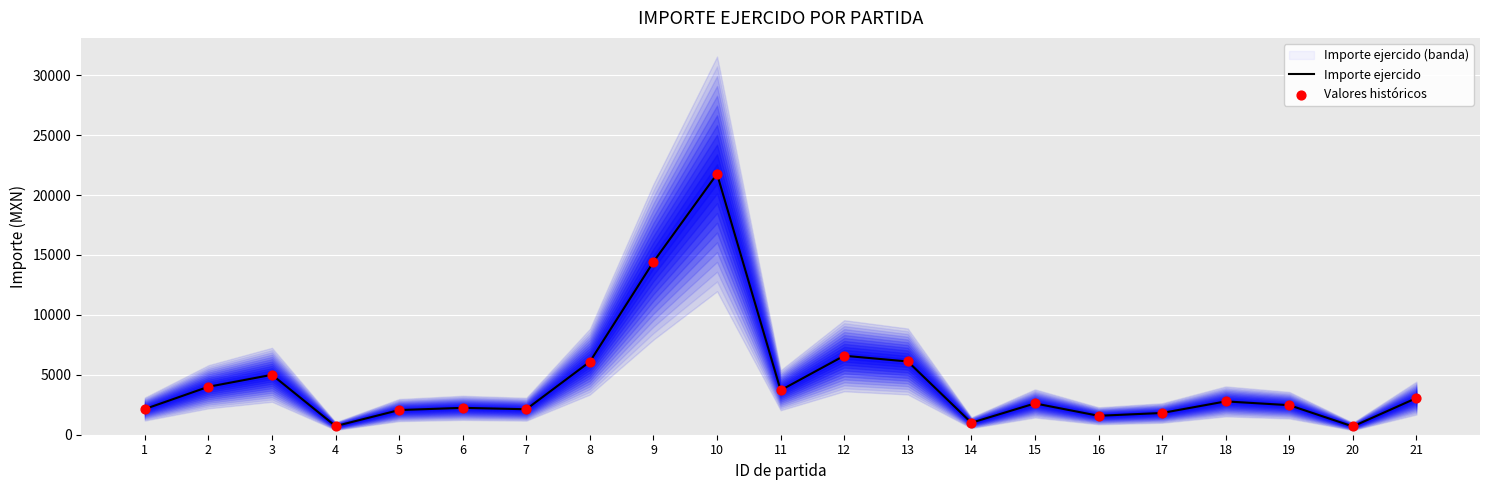

At how many categories does at least one series exceed 2475?

11